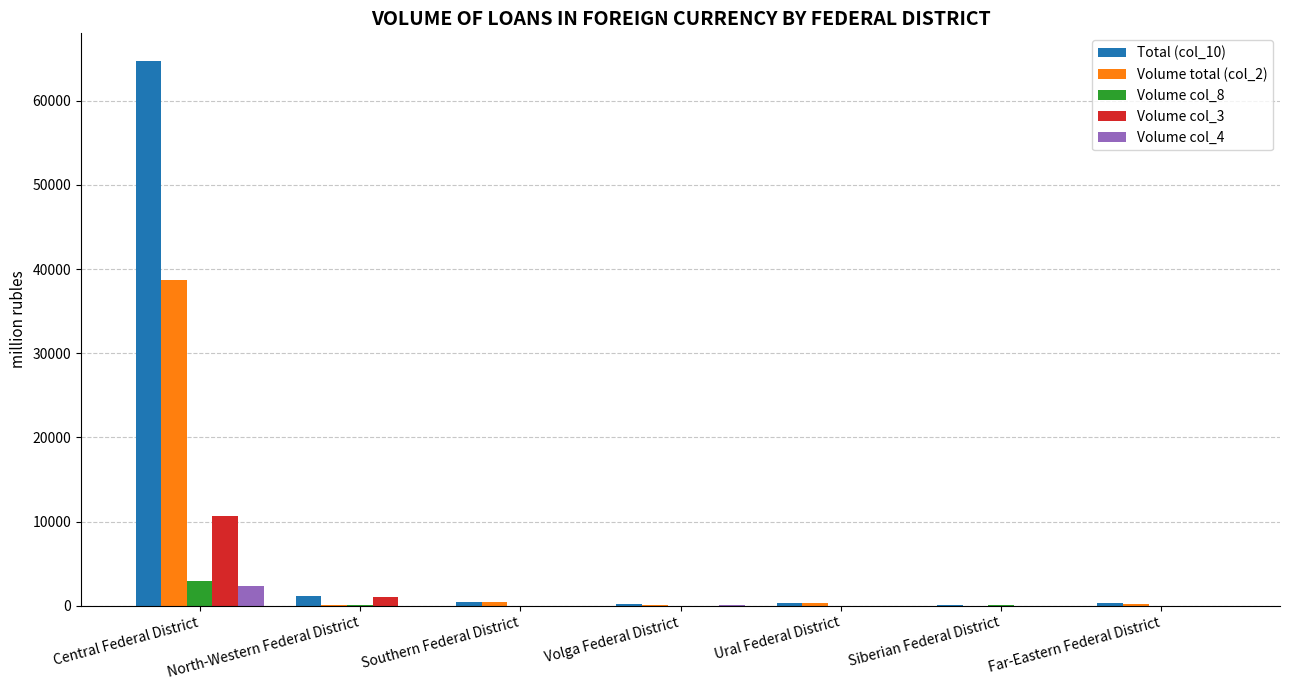

What are all the series names shown in the legend?

Total (col_10), Volume total (col_2), Volume col_8, Volume col_3, Volume col_4